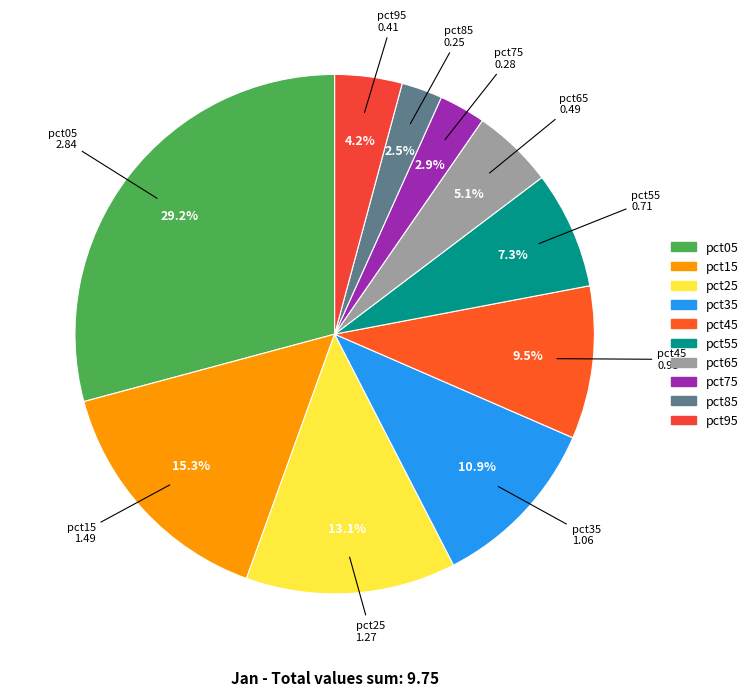

To the nearest percent, what is the difference between the largest and smallest slice percentages?

27%